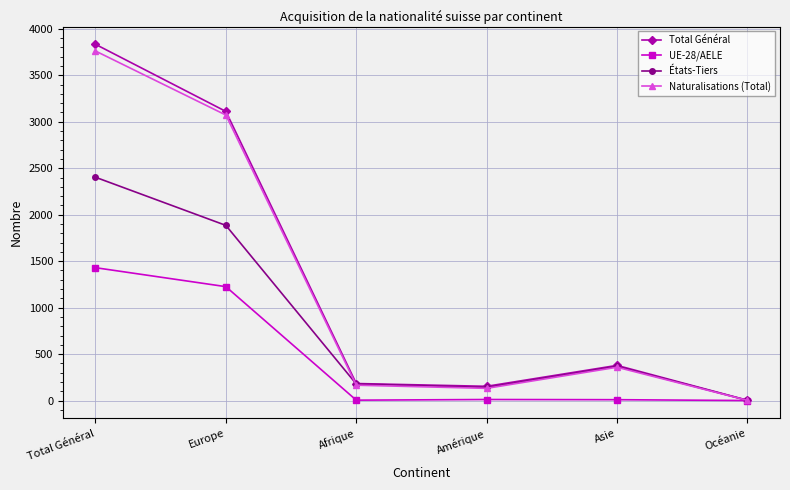

At which category is the sum across all series the highest?

Total Général